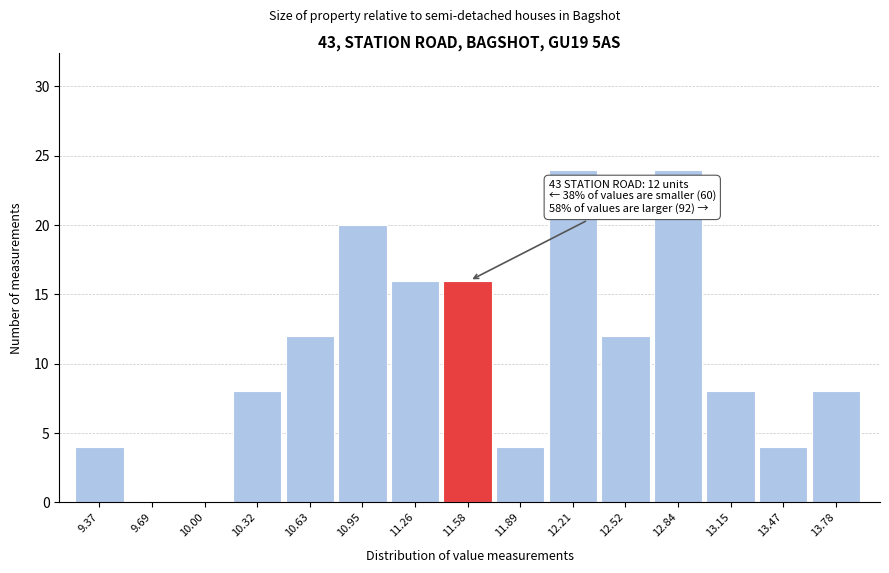

Reading left to right, transcribe all the data shown in this chart.

9.37=4	9.69=0	10.00=0	10.32=8	10.63=12	10.95=20	11.26=16	11.58=16	11.89=4	12.21=24	12.52=12	12.84=24	13.15=8	13.47=4	13.78=8